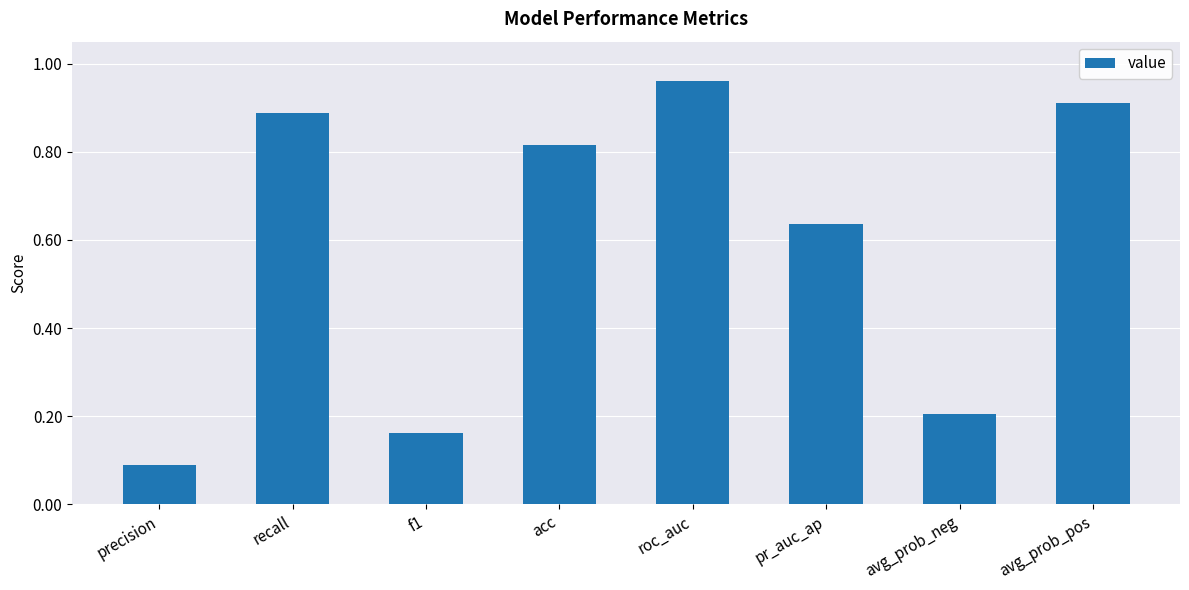

Is it true that the value at f1 is 0.2?

True